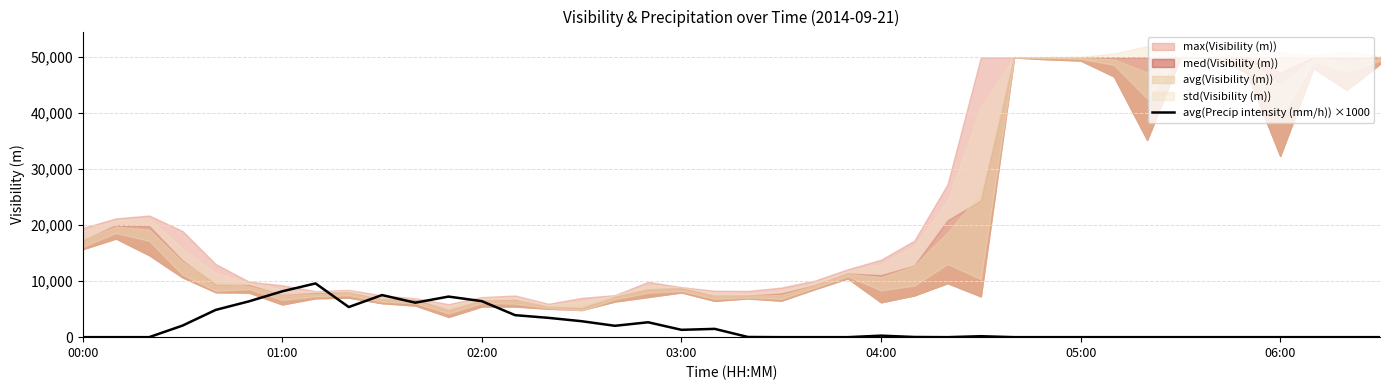

The value of avg(Precip intensity (mm/h)) ×1000 at 03:00 is 1310.0. True or false?

True